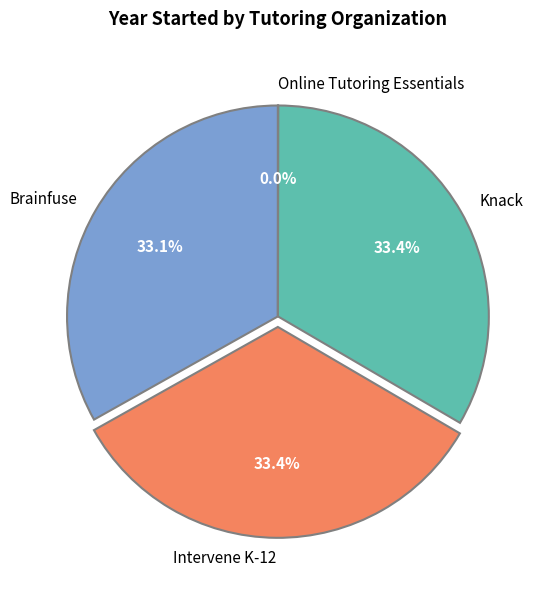

Combined, what portion of the pie is Intervene K-12 and Knack?

66.9%